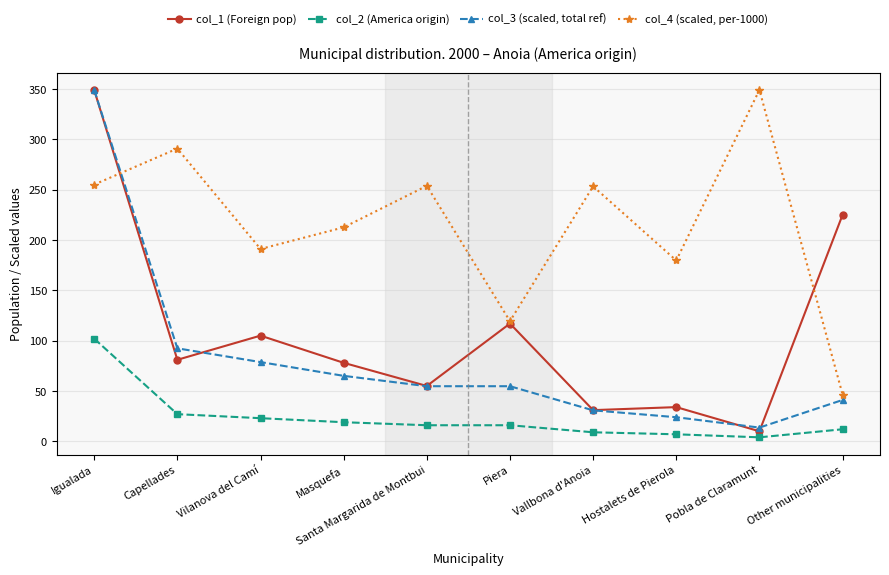

What is the difference between the highest and lowest values at Masquefa?

193.5